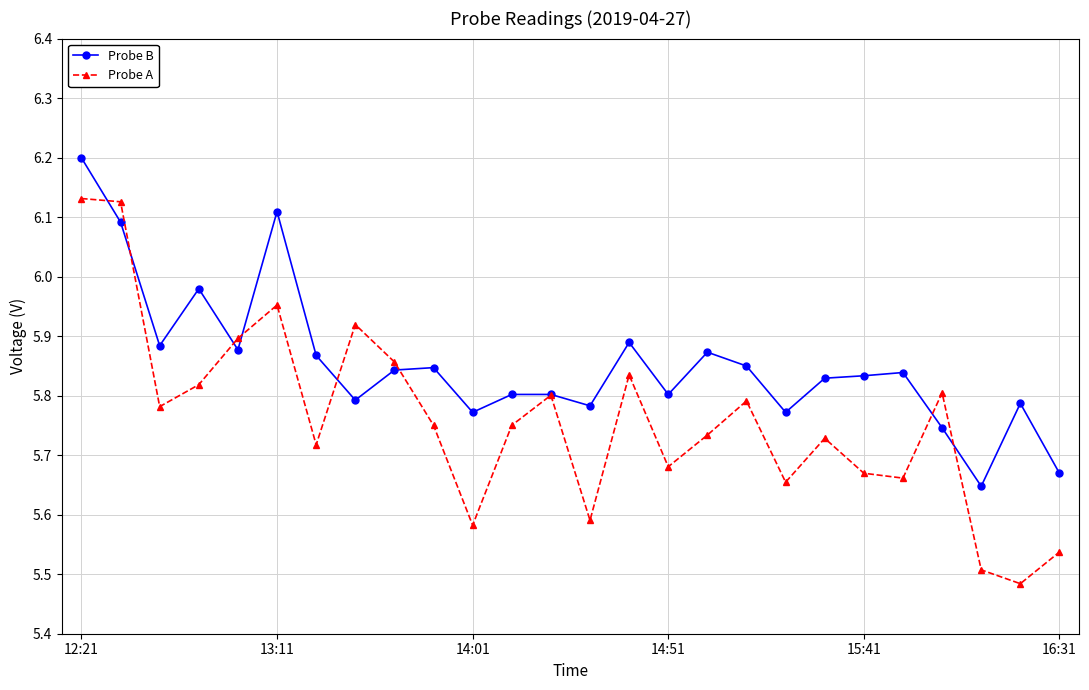

What is the difference between the maximum and minimum values in the Probe B series?

0.6